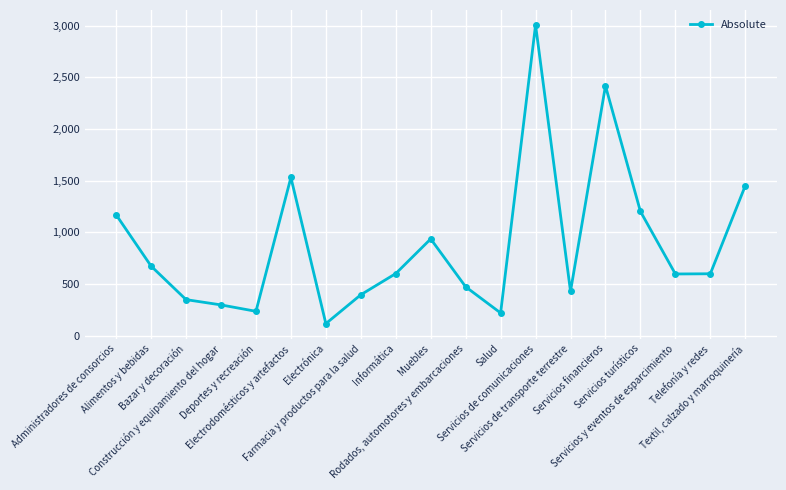

Where does the data first go above 600?

Administradores de consorcios